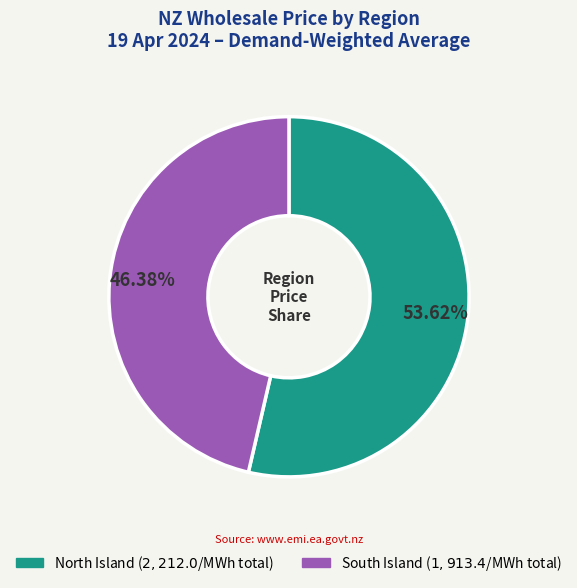

Do North Island and South Island together represent more than half of the pie?

Yes